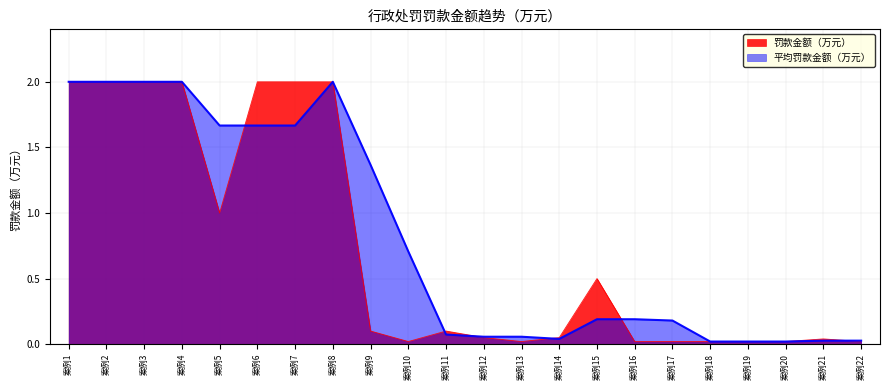

What is the greatest value displayed?

2.0